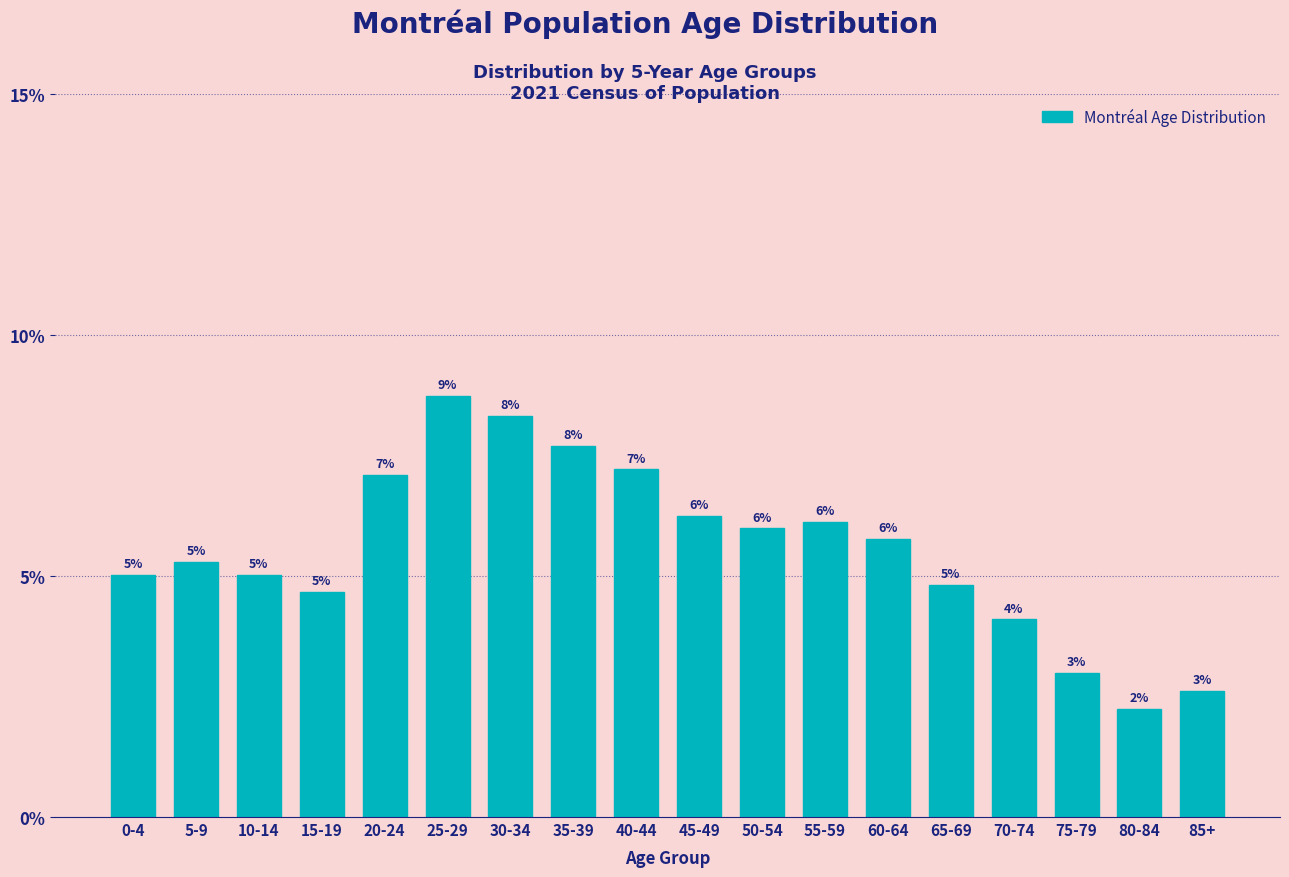

Is it true that the value at 10-14 is 7.1?

False